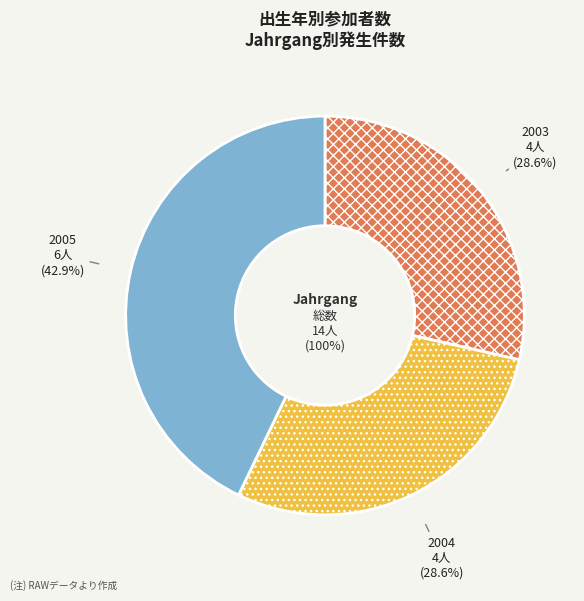

How many segments does this pie chart have?

3